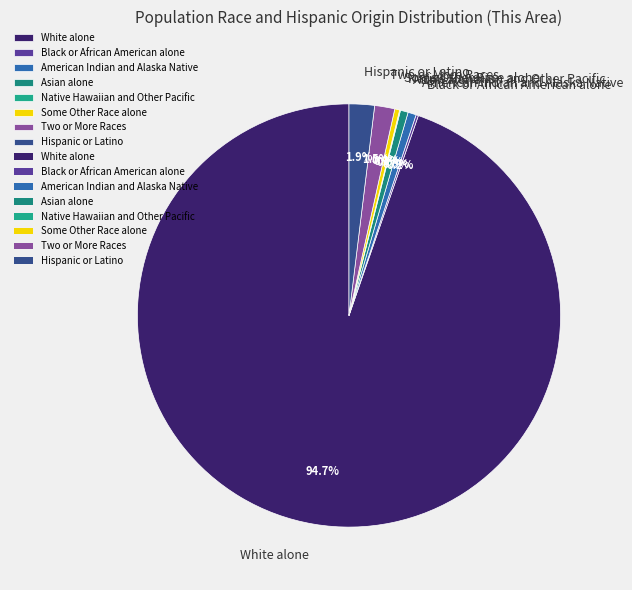

What is the largest slice in the pie chart?

White alone